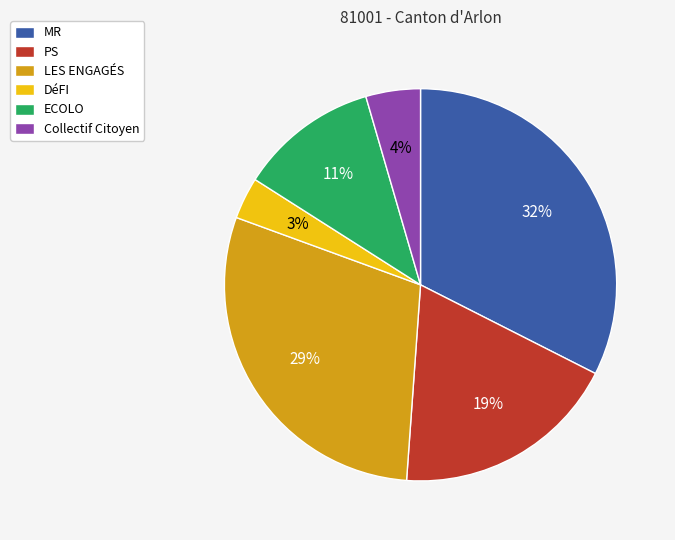

How many segments does this pie chart have?

6